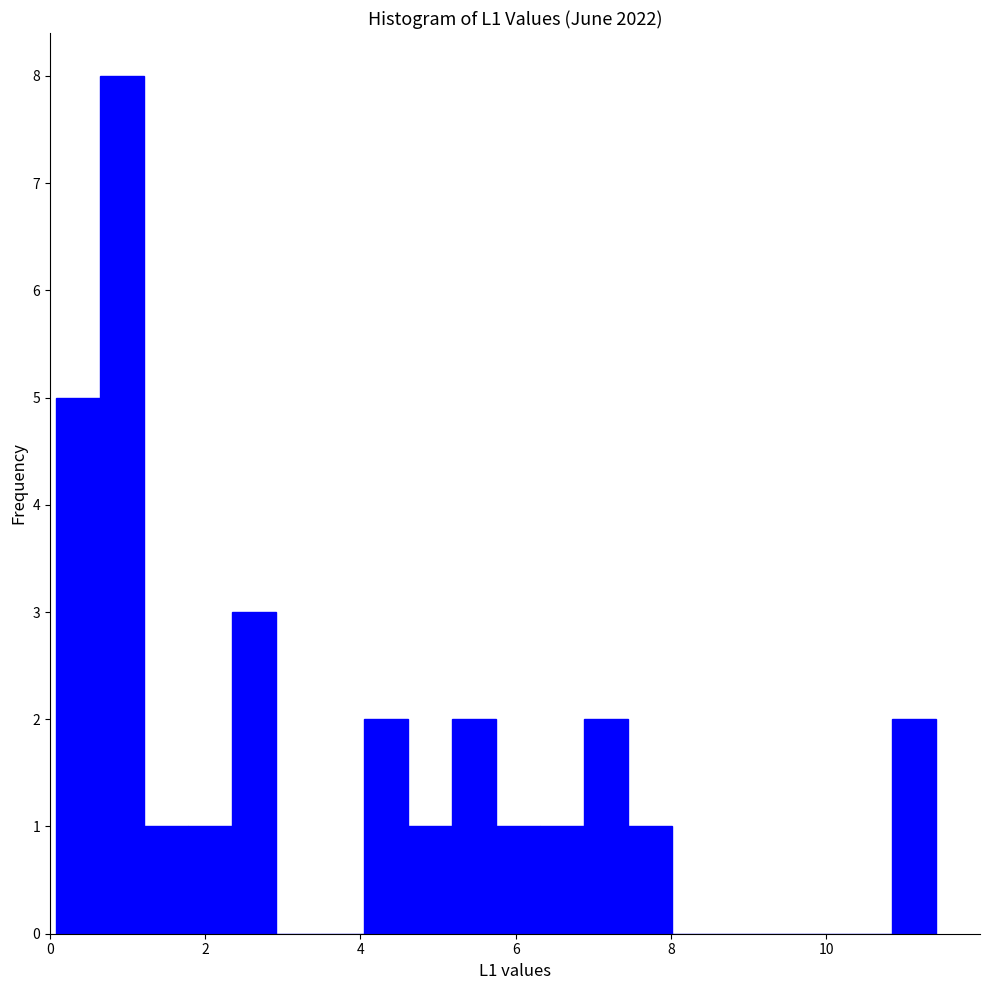

Around what value on the x-axis is the tallest bar? Give the approximate position of its centre, as read against the axis.

1.0